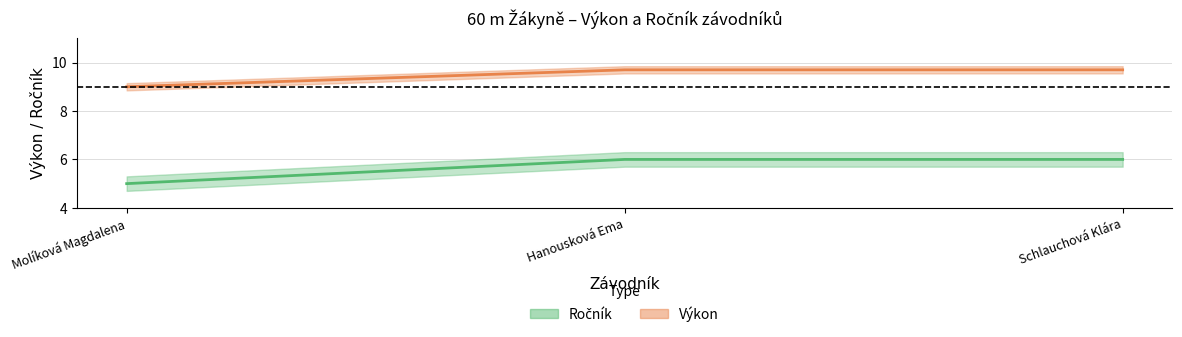

At which category is the sum across all series the highest?

Hanousková Ema